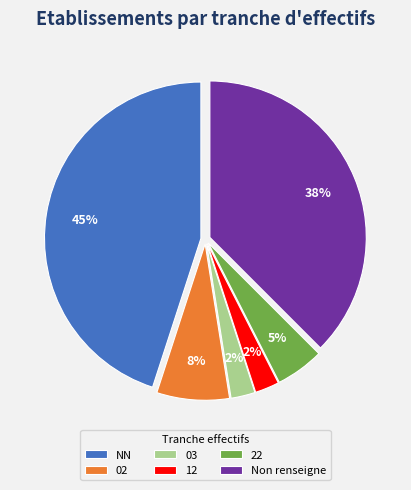

To the nearest percent, what percentage of the pie is 22?

5%